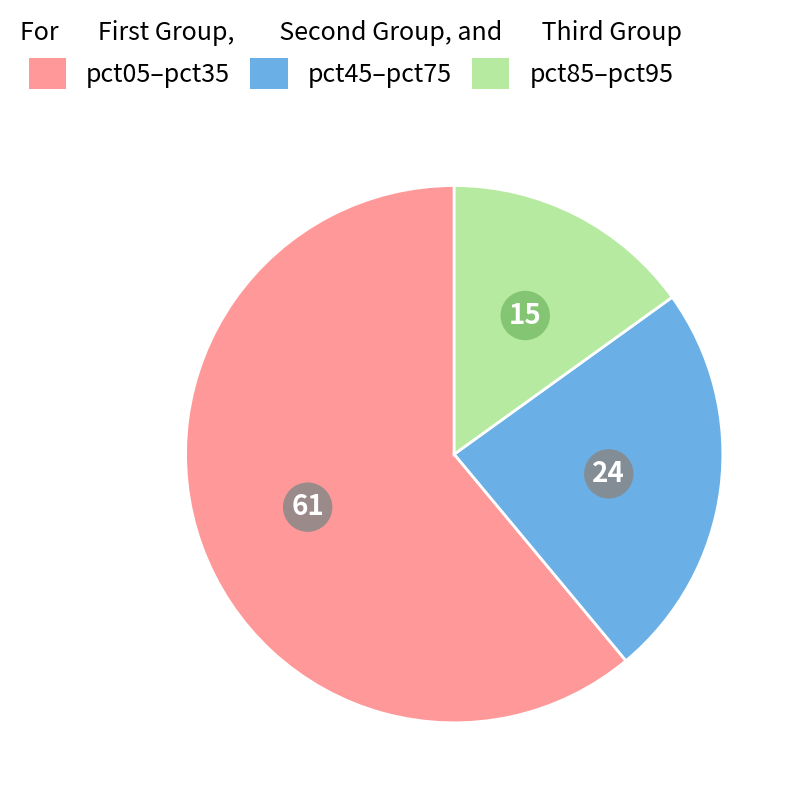

Does any single category account for the majority?

Yes